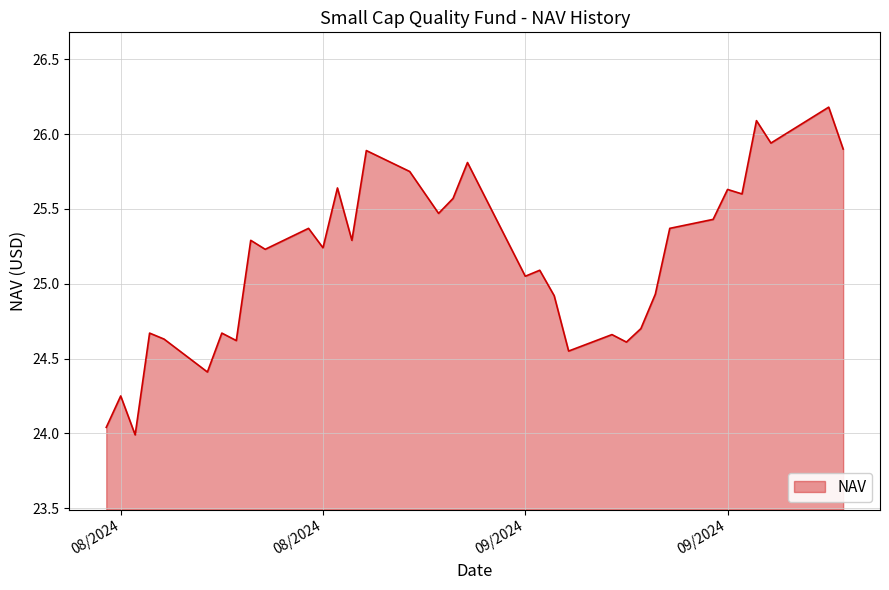

What is the greatest value displayed?

26.2